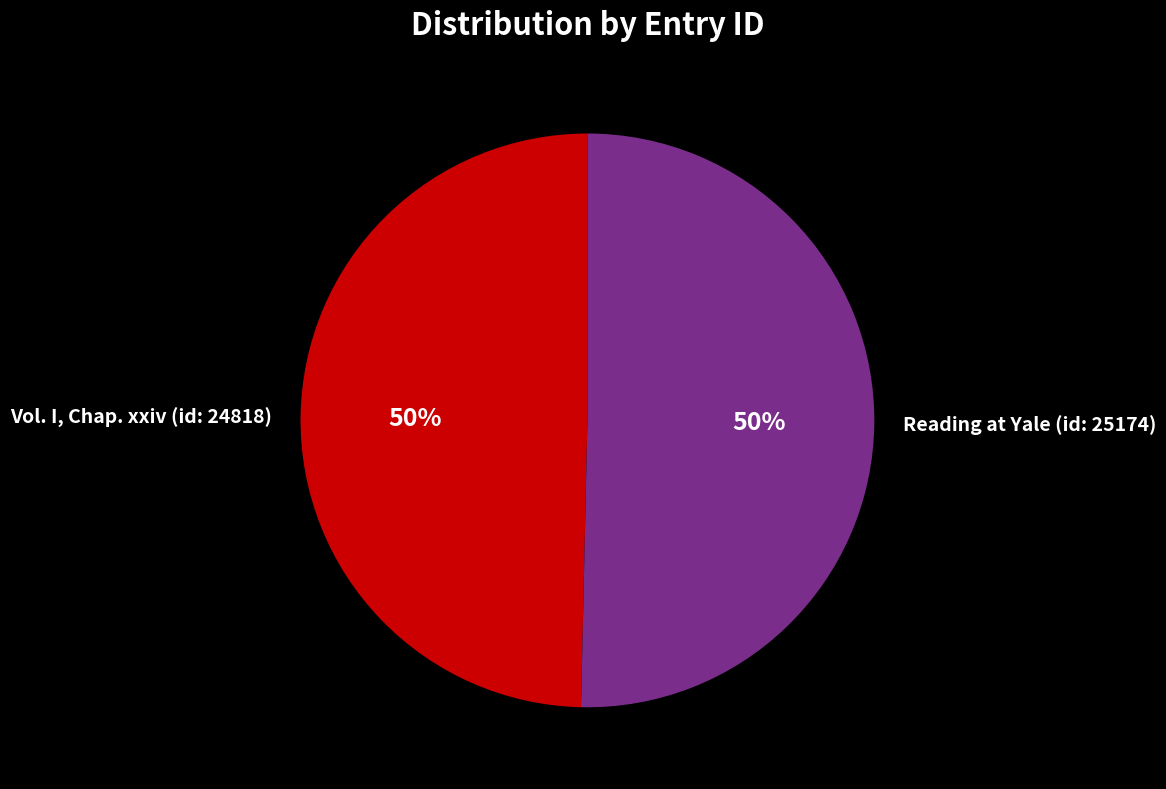

What percentage is the Reading at Yale (id: 25174) slice, to the nearest percent?

50%